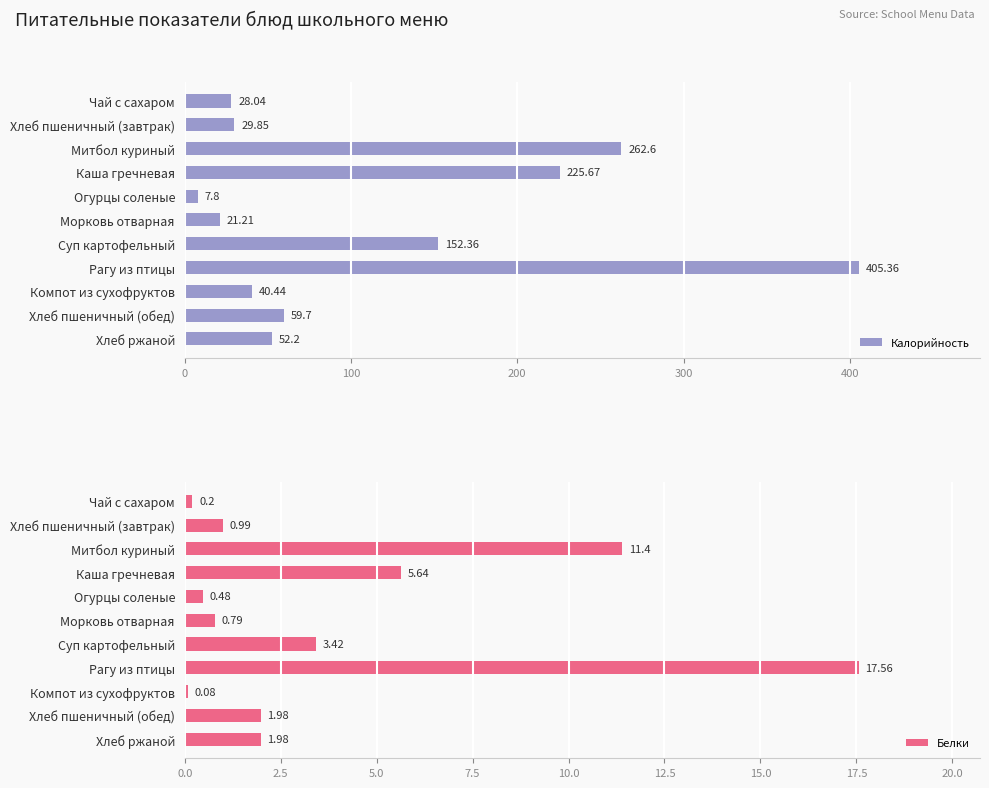

Which category has the lowest value in the Калорийность series?

Огурцы соленые